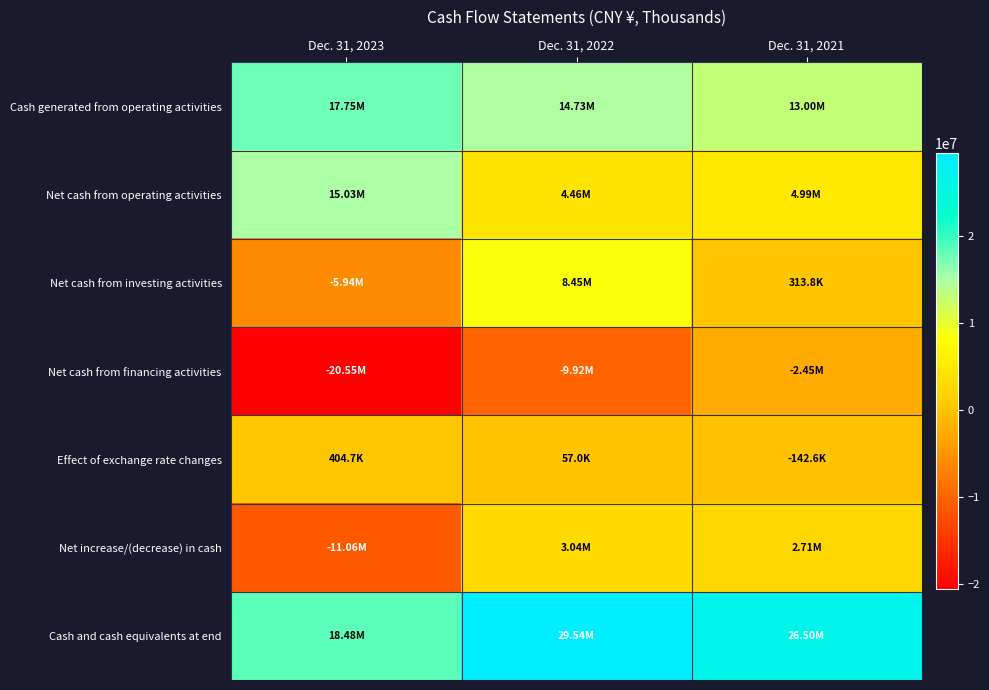

Between Dec. 31, 2022 and Dec. 31, 2021, which series saw the biggest shift?

Net cash from investing activities